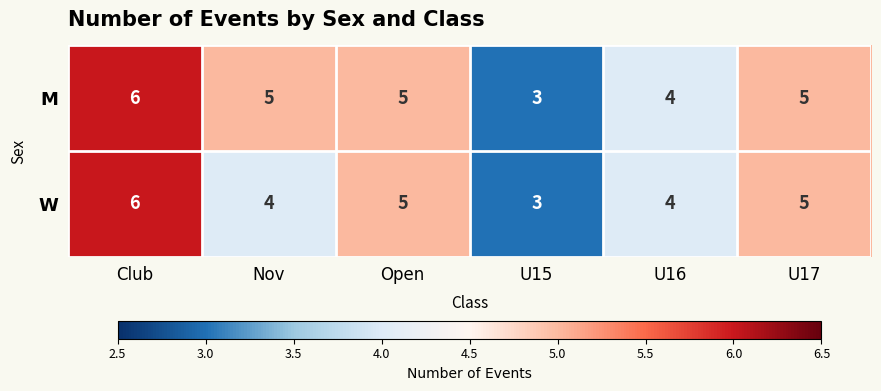

Which series changed the most between Nov and U16?

M